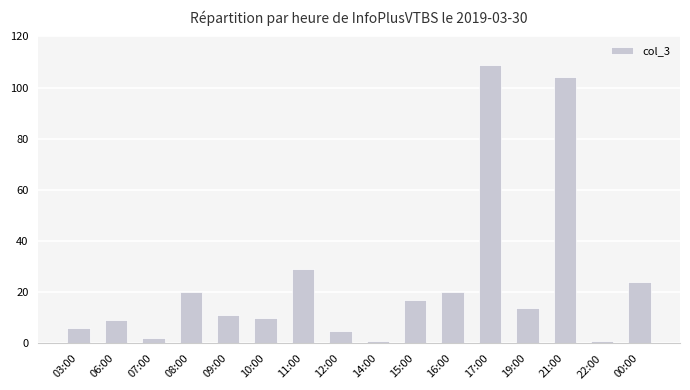

Is it true that the value at 09:00 is 11?

True